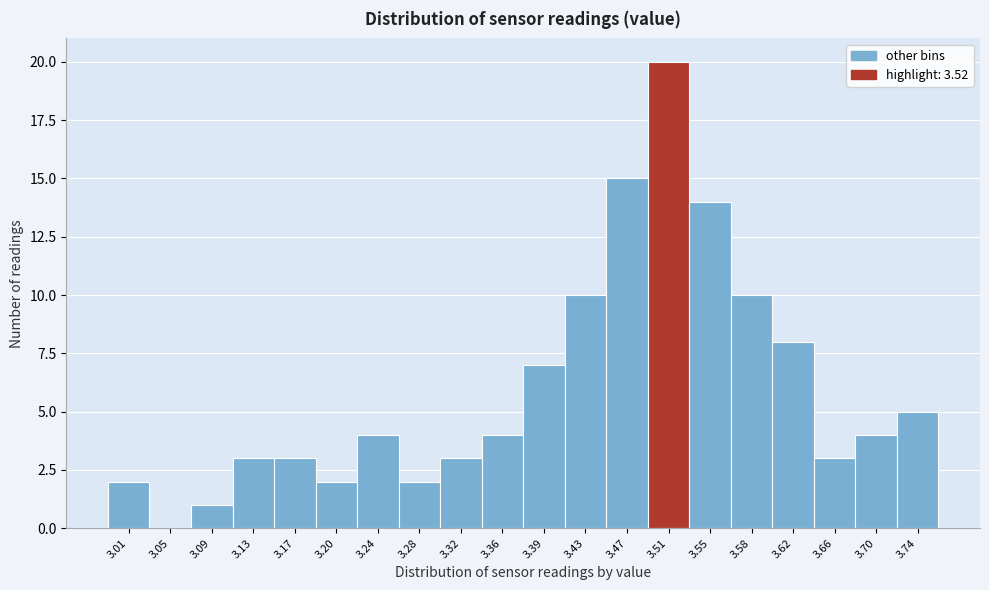

Reading left to right, list every bar in this chart as the range it spans on the x-axis followed by its height. Neither the bar edges nor the heights are printed on the chart, so give them approximately, as read against the axes.

2.995 to 3.033: 2
3.033 to 3.071: 0
3.071 to 3.109: 1
3.109 to 3.147: 3
3.147 to 3.185: 3
3.185 to 3.223: 2
3.223 to 3.261: 4
3.261 to 3.299: 2
3.299 to 3.337: 3
3.337 to 3.375: 4
3.375 to 3.413: 7
3.413 to 3.451: 10
3.451 to 3.489: 15
3.489 to 3.527: 20
3.527 to 3.565: 14
3.565 to 3.603: 10
3.603 to 3.641: 8
3.641 to 3.679: 3
3.679 to 3.717: 4
3.717 to 3.755: 5